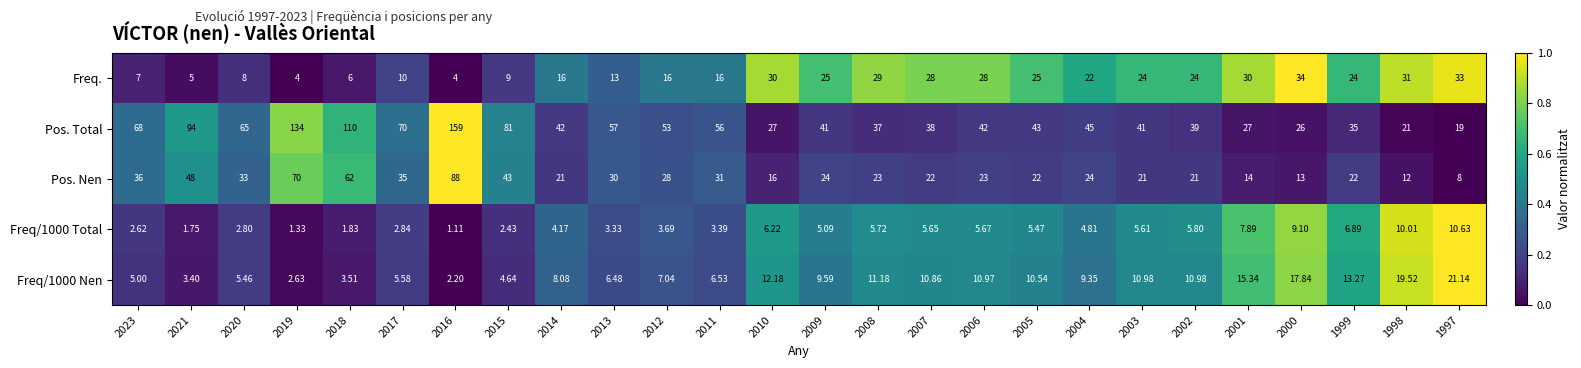

Which series has the largest range (max minus min)?

Pos. Total